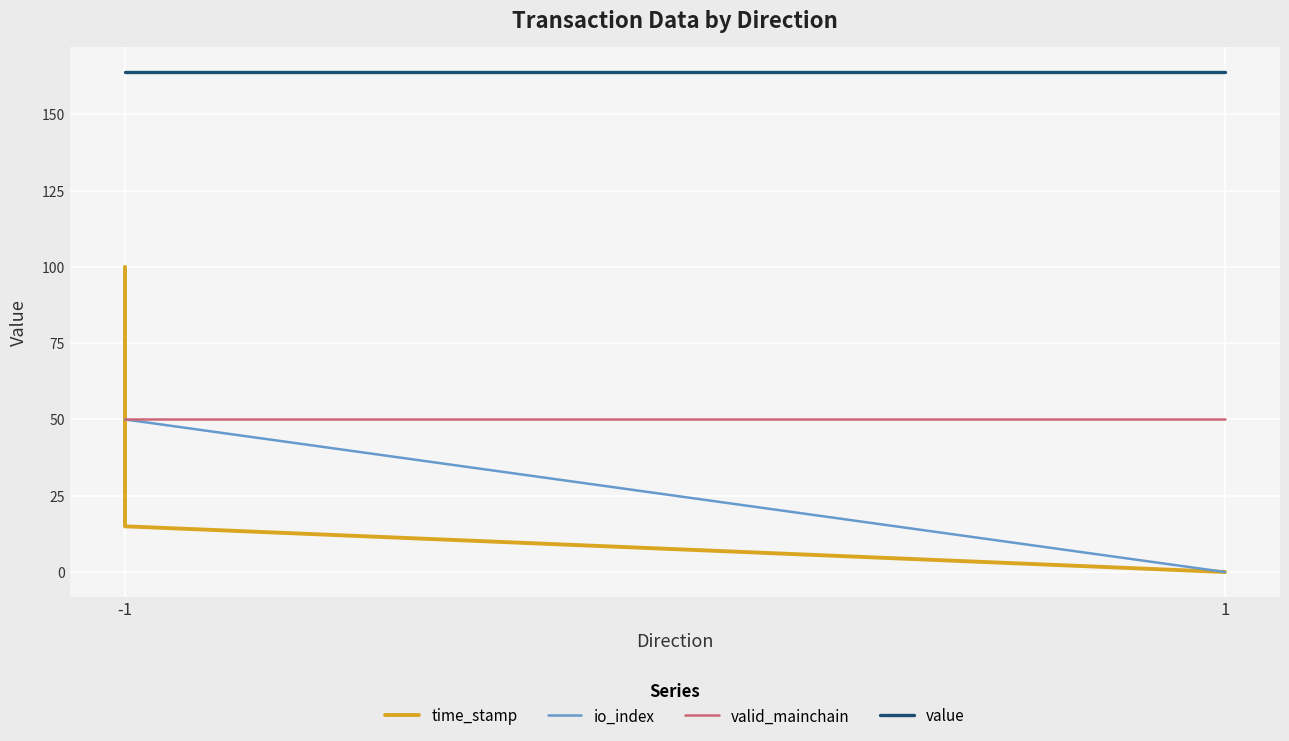

How many lines are shown in the chart?

4